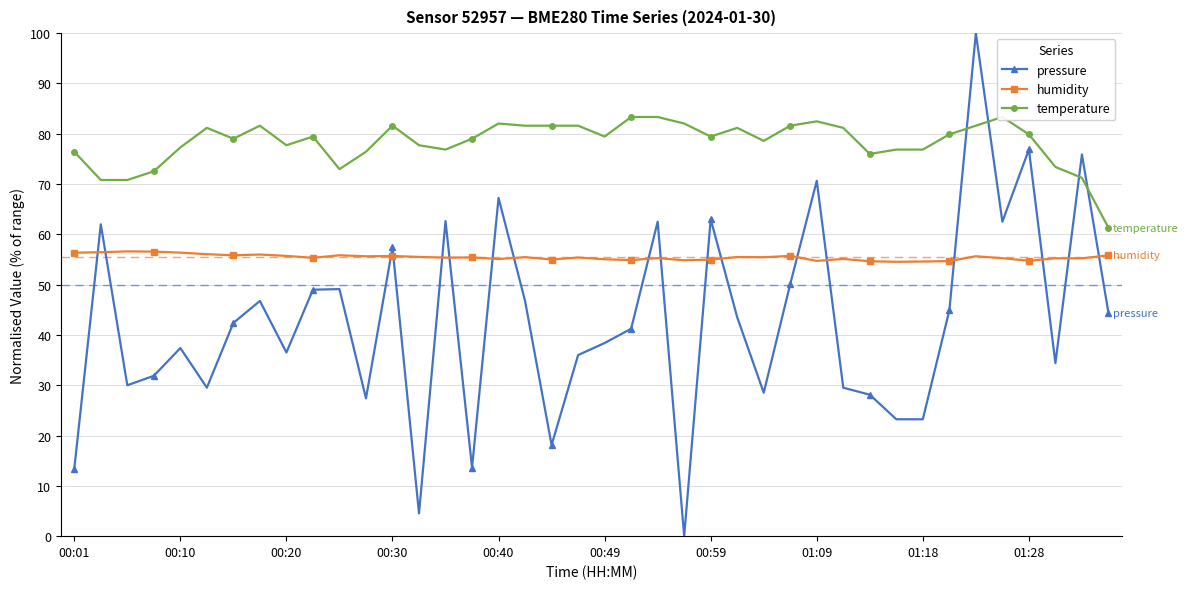

Which series ends up on top after the final intersection of humidity and pressure?

humidity